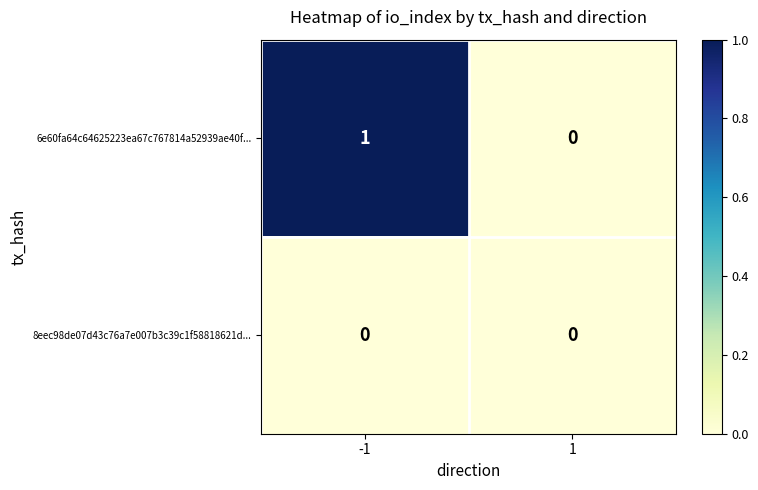

Which series has the largest total across all categories?

6e60fa64c64625223ea67c767814a52939ae40f...